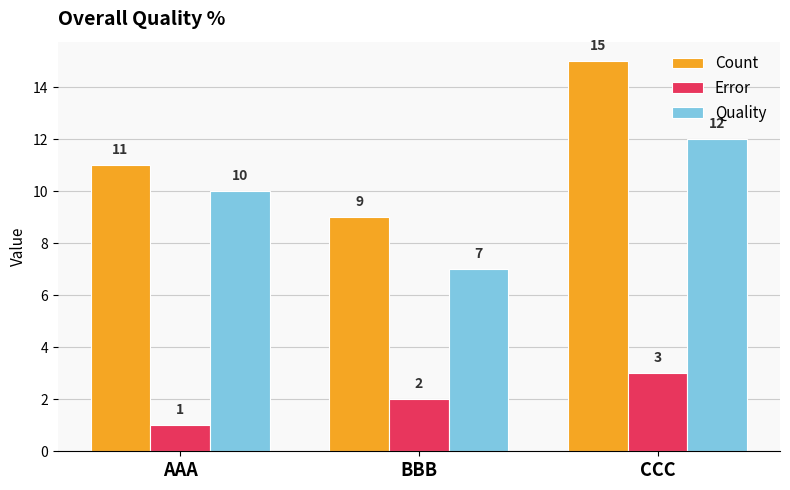

How many bars are there in total?

9